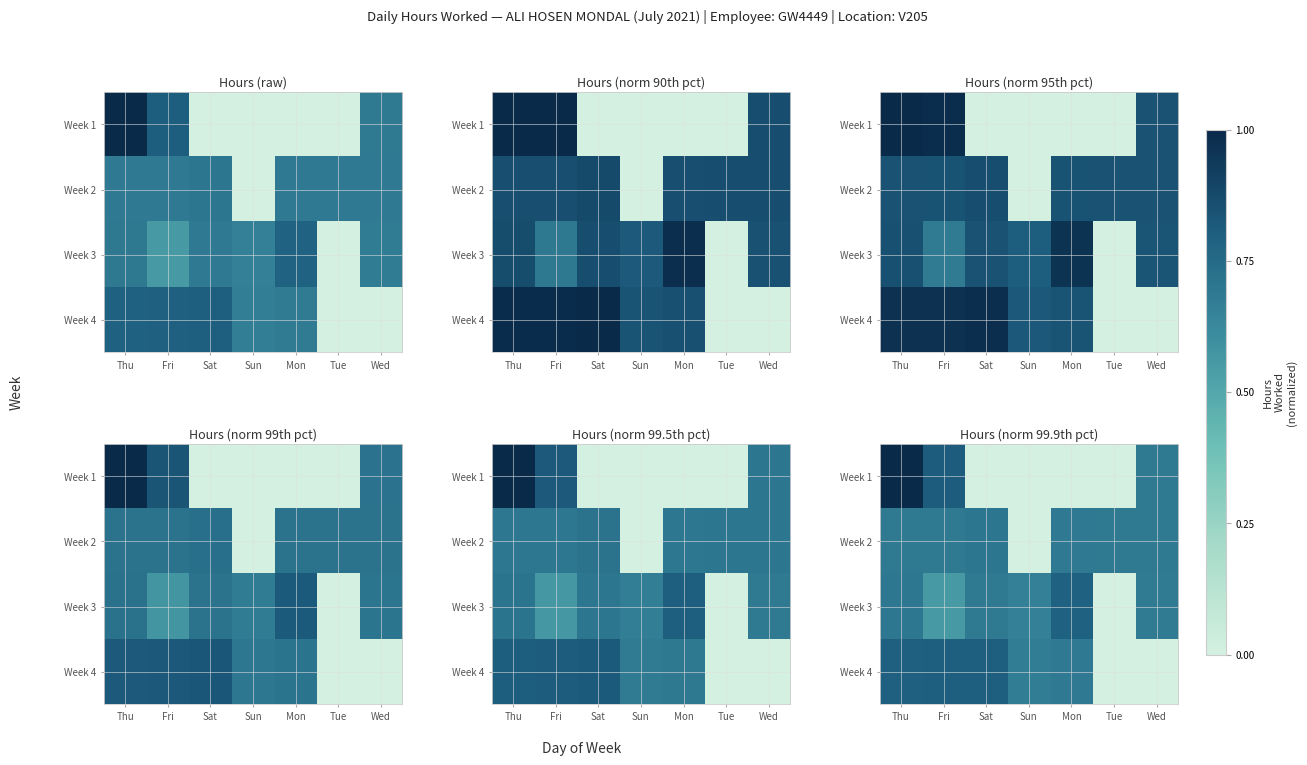

Rank the series by their maximum value, from highest to lowest.

Week 1, Week 4, Week 3, Week 2